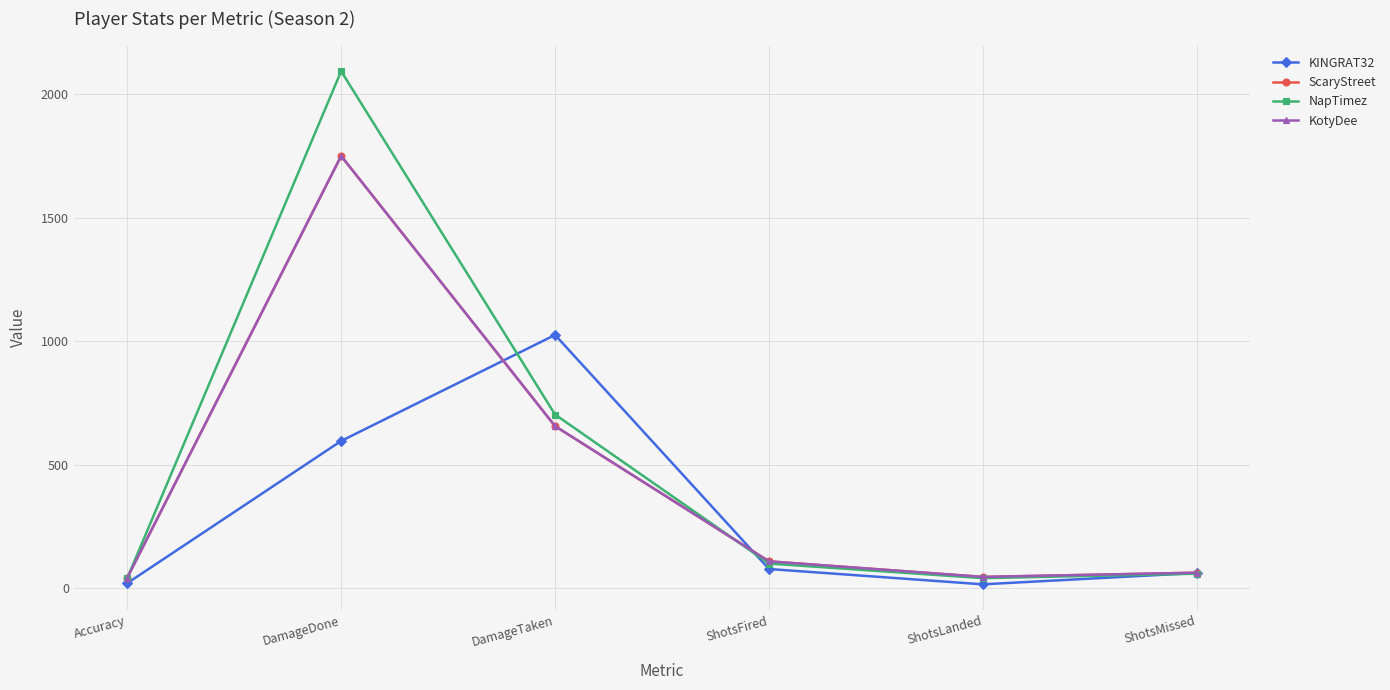

The NapTimez series shows 66.5 at ShotsFired. True or false?

False